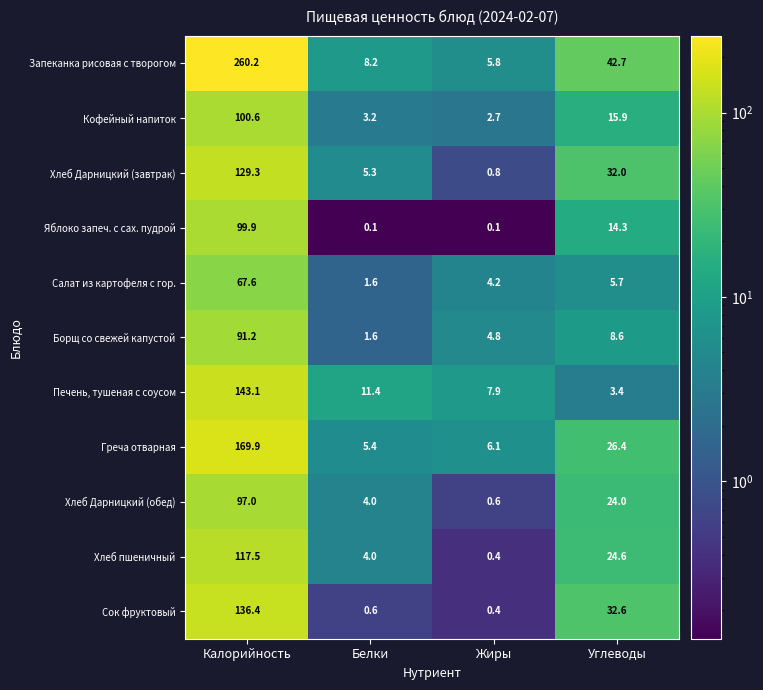

What is the spread (max minus min) of values at Белки?

11.3